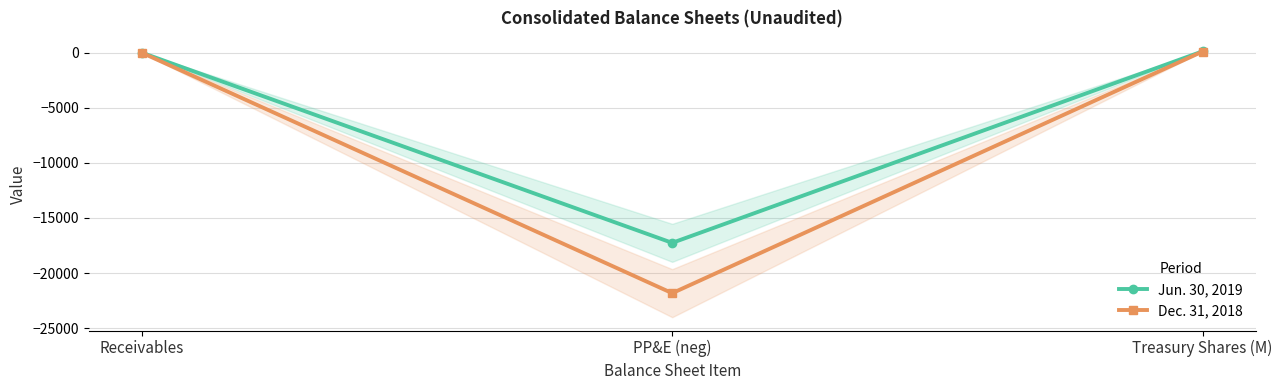

Rank the series at Treasury Shares (M) from highest to lowest value.

Jun. 30, 2019, Dec. 31, 2018